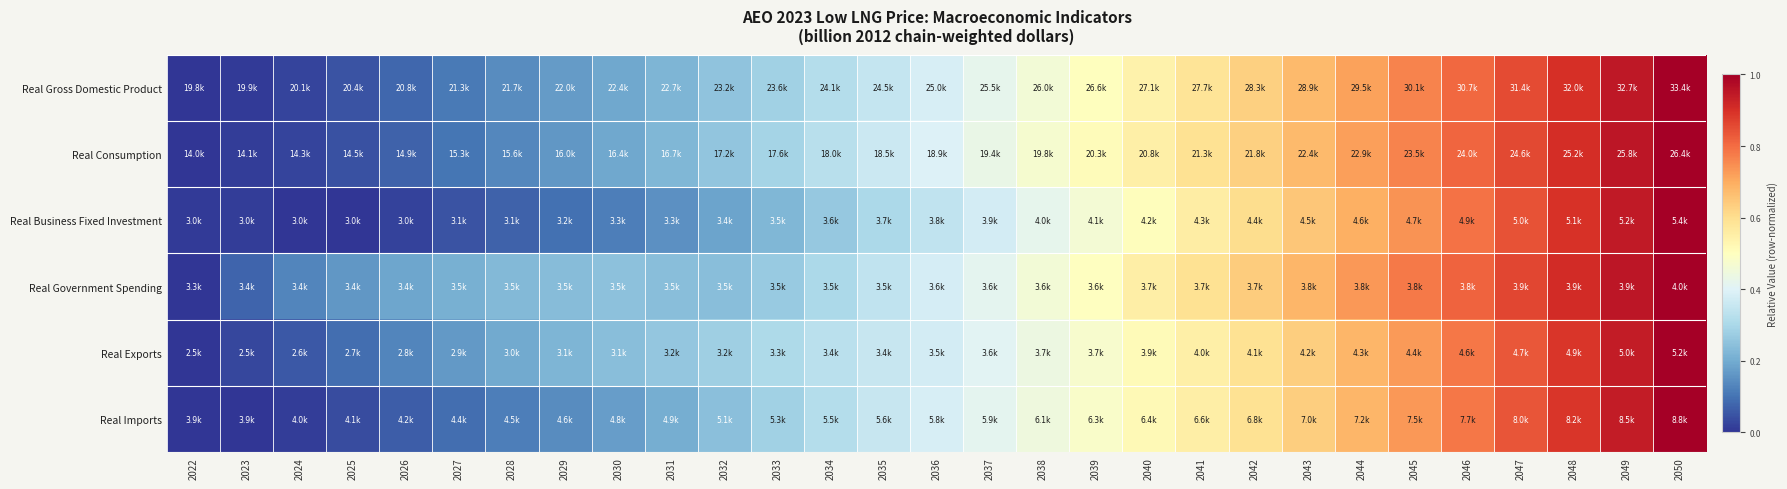

Between 2036 and 2029, which is larger?

2036